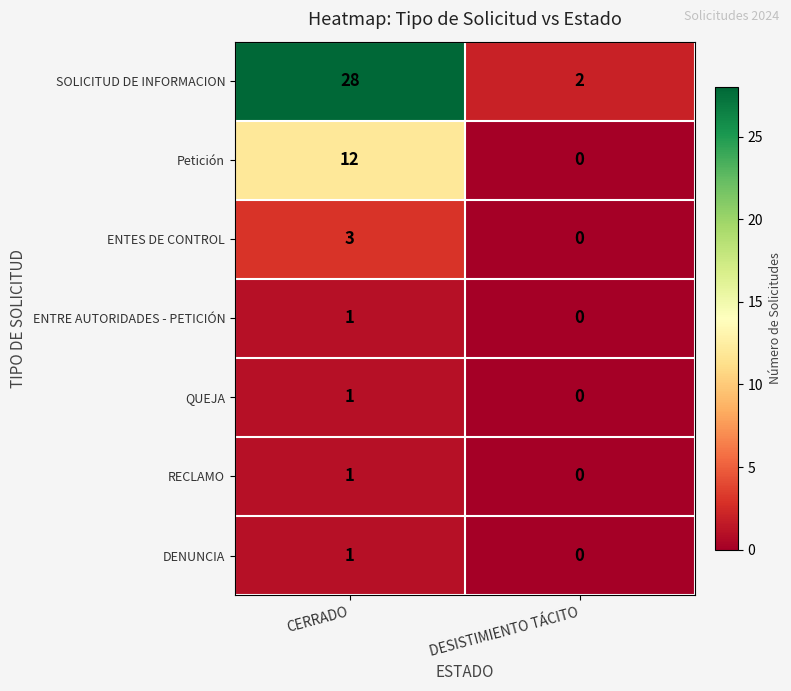

The value of RECLAMO at CERRADO is 1. True or false?

True